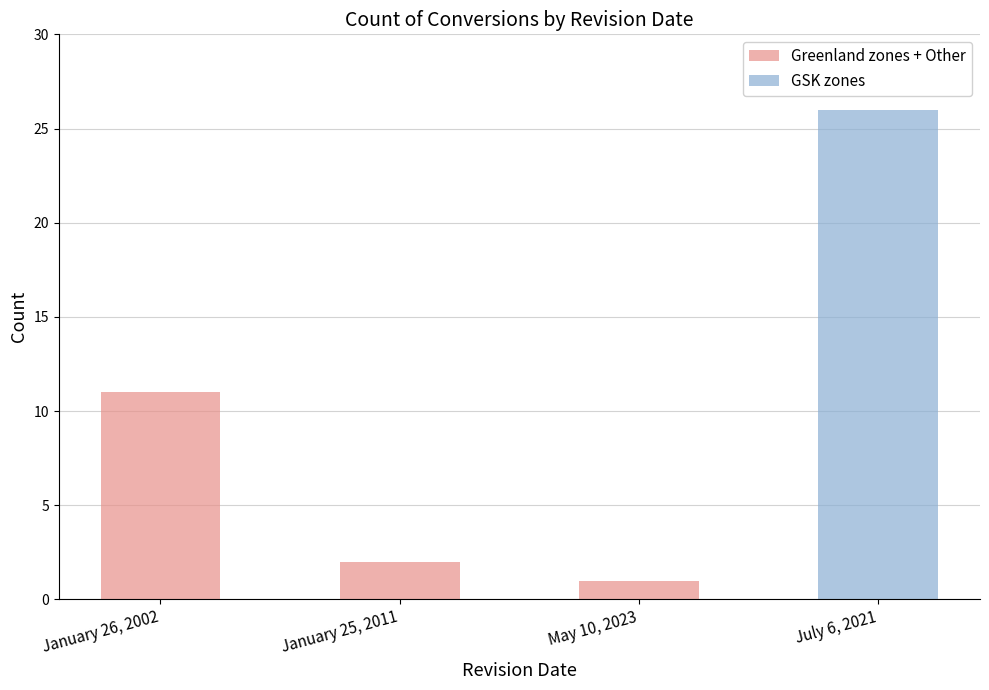

Reading left to right, what are all the values shown in this chart?

Greenland zones + Other: January 26, 2002=11	January 25, 2011=2	May 10, 2023=1	July 6, 2021=0
GSK zones: January 26, 2002=0	January 25, 2011=0	May 10, 2023=0	July 6, 2021=26